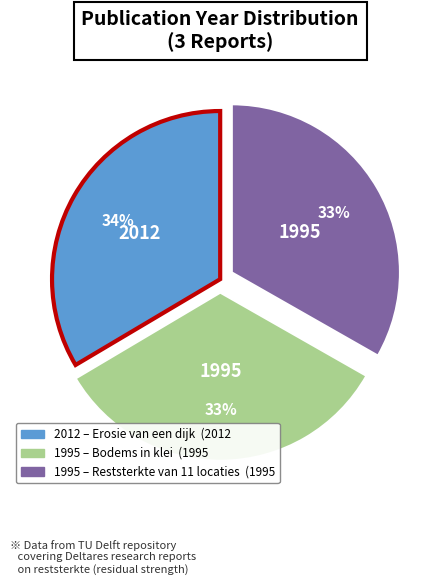

To the nearest percent, what is the average slice percentage?

33%